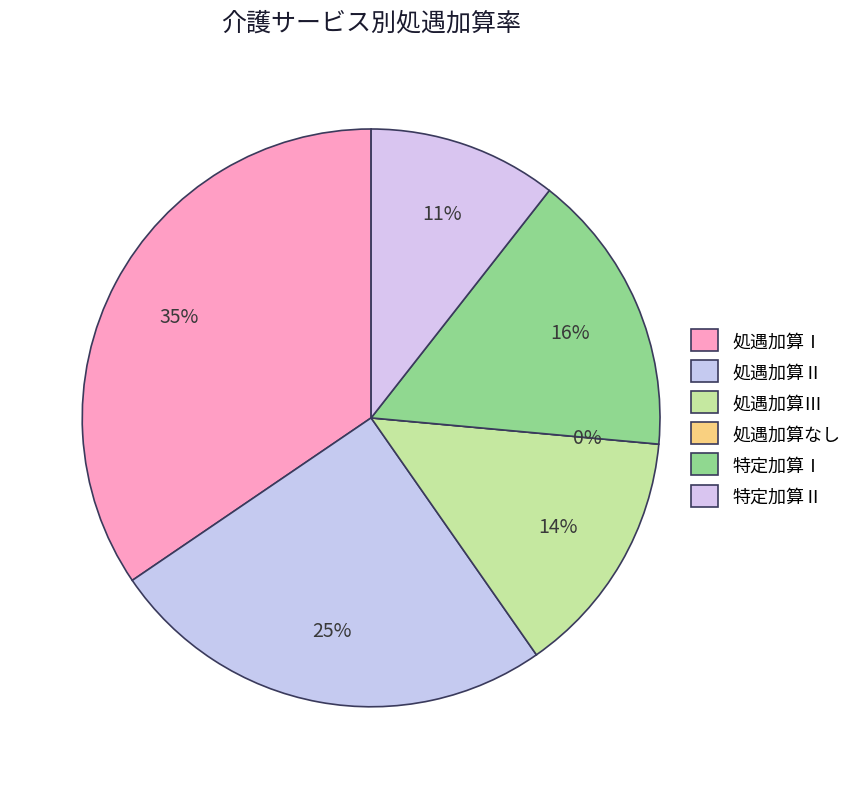

The 特定加算Ⅱ slice represents 22% of the pie. True or false?

False